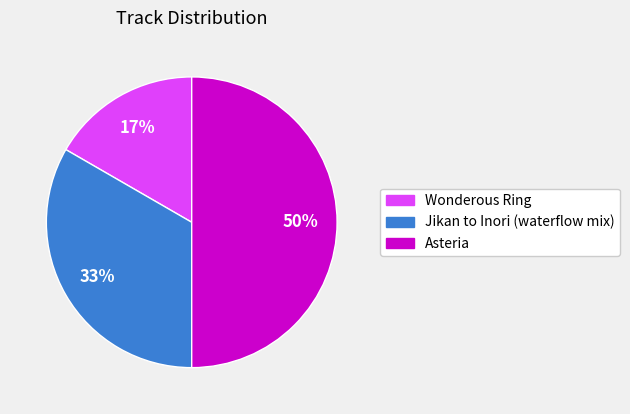

Which slice is the smallest?

Wonderous Ring